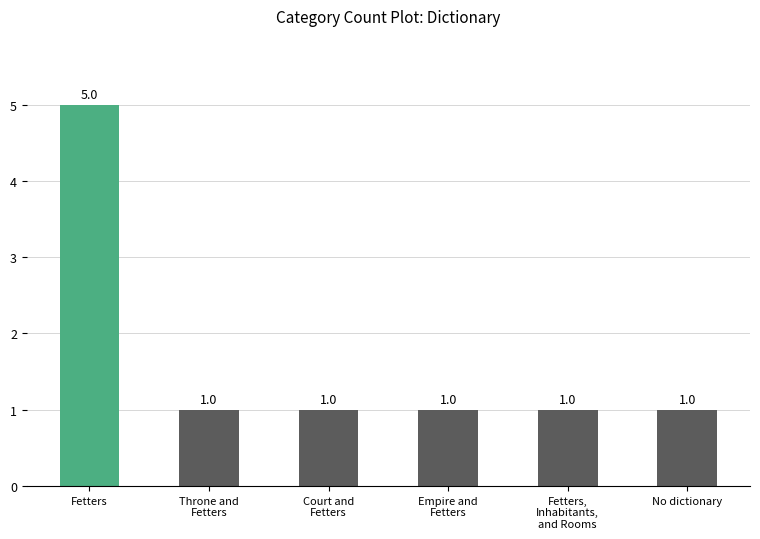

How many values are between 1 and 2?

5